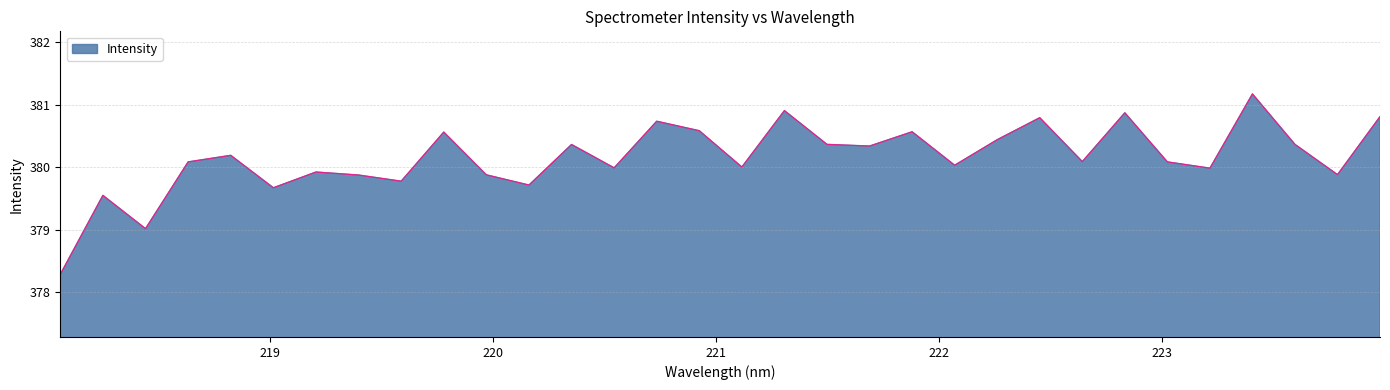

What is the minimum value shown in the chart?

378.3